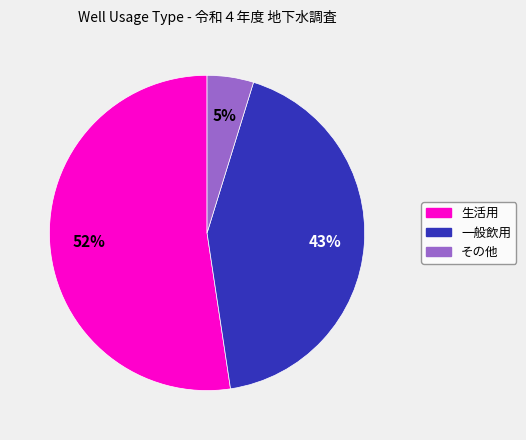

True or false: 生活用 accounts for 52% of the total.

True